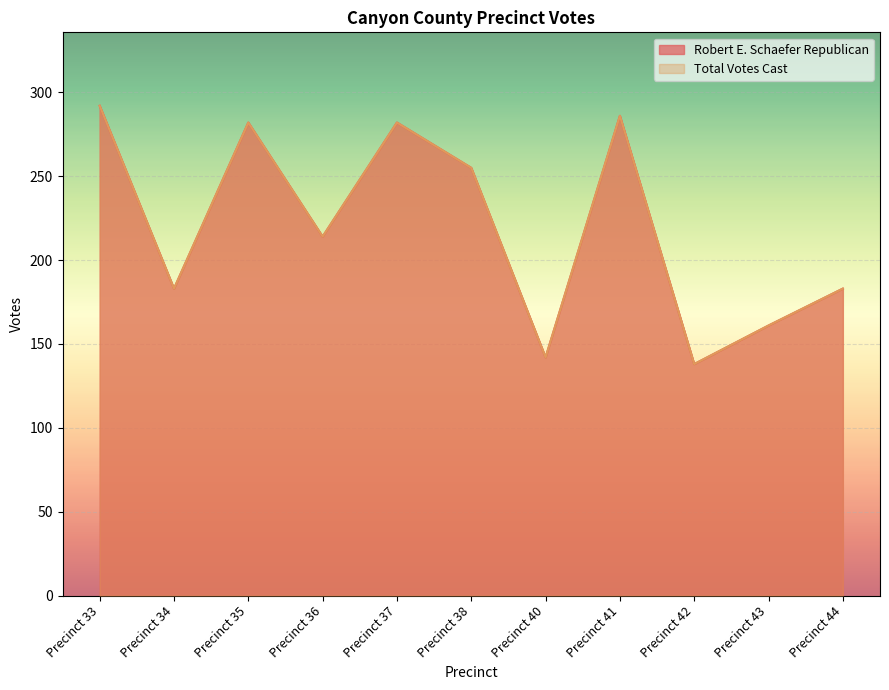

What is the difference between the maximum and second lowest values in the Total Votes Cast series?

150